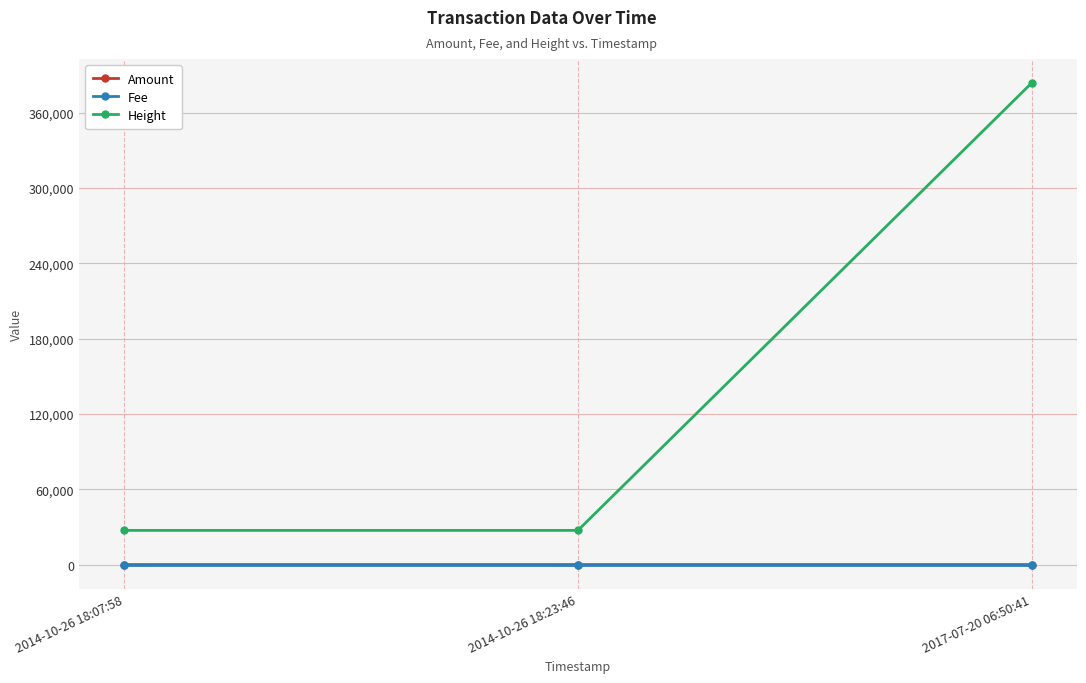

What is the label of the 3rd point from the right?

2014-10-26 18:07:58